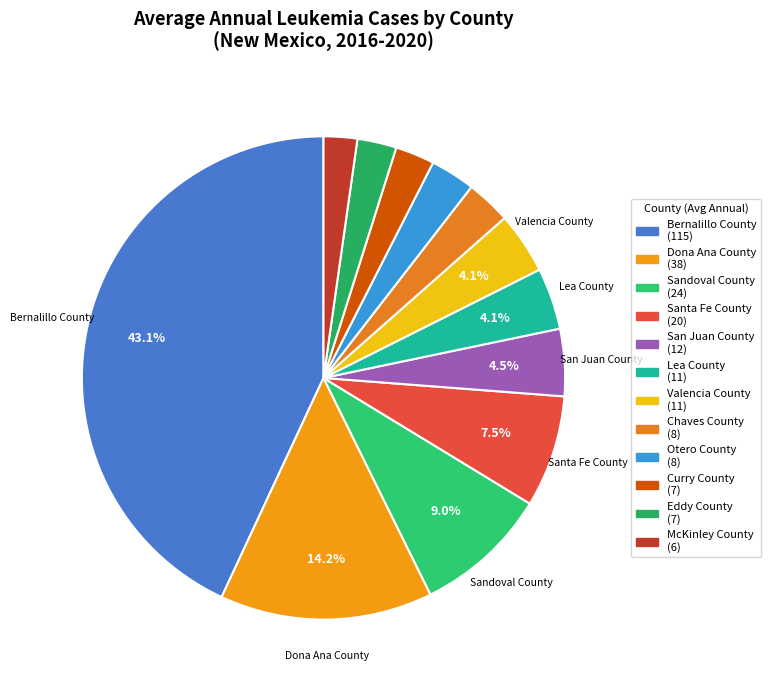

How many segments does this pie chart have?

12